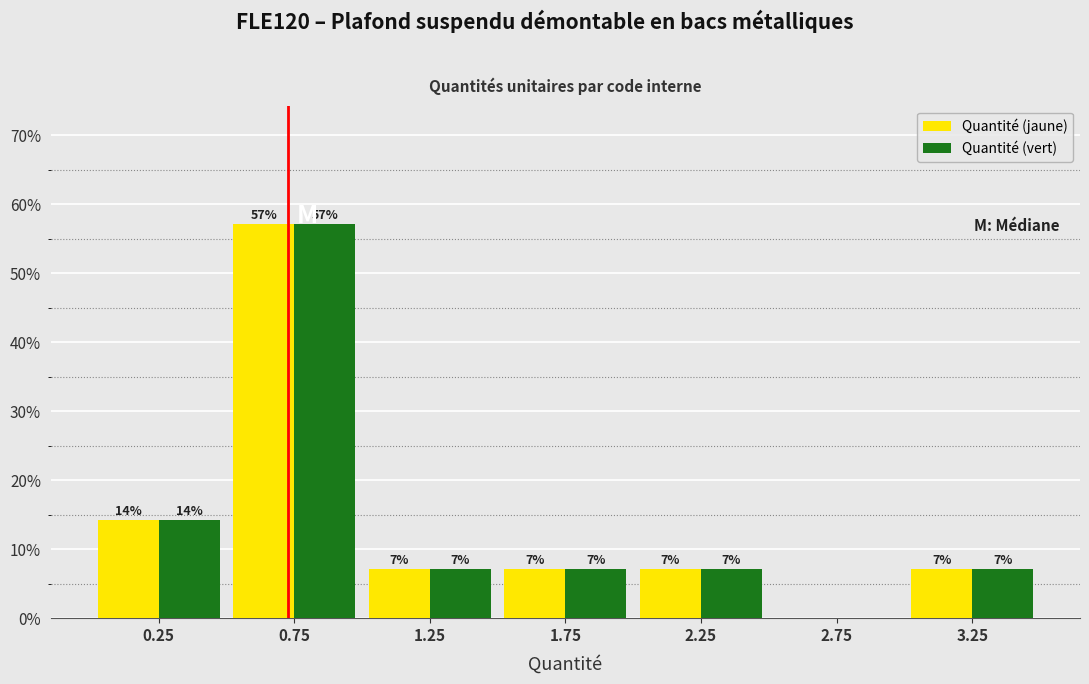

What are all the series names shown in the legend?

Quantité (jaune), Quantité (vert)